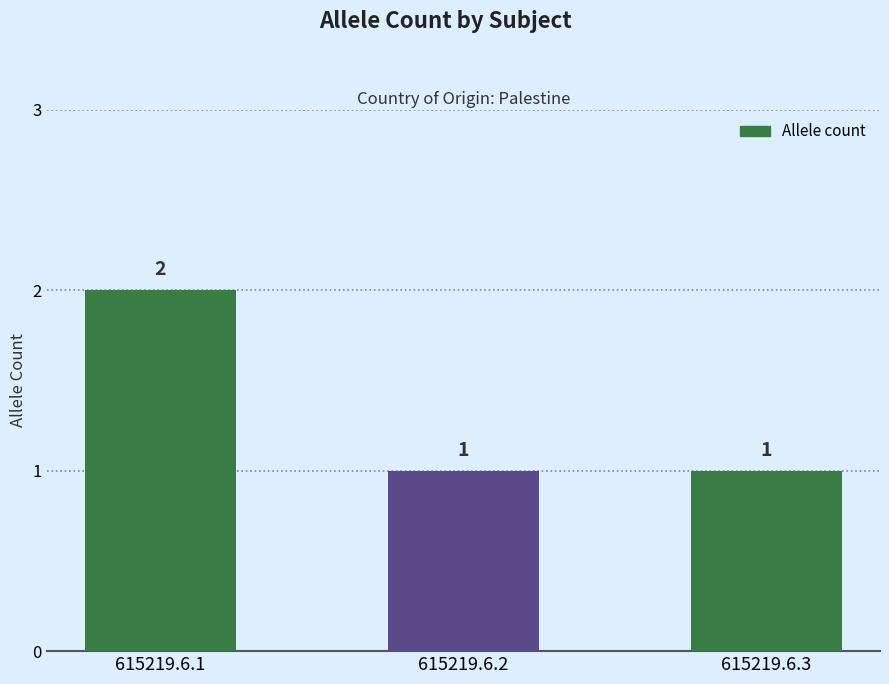

Are the bars grouped side by side (vs. stacked)?

No